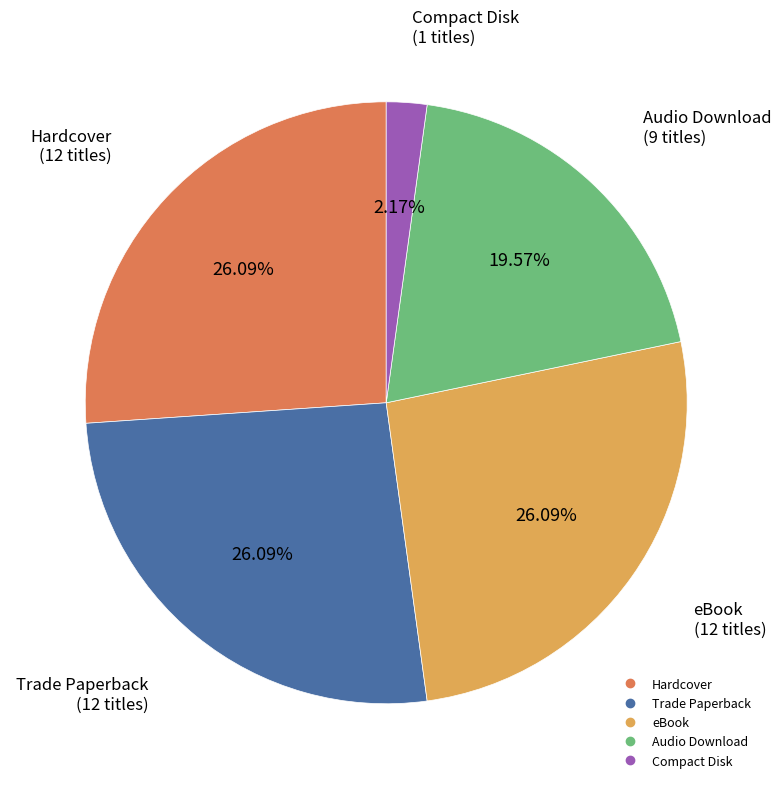

Is there any slice that represents more than half of the pie?

No